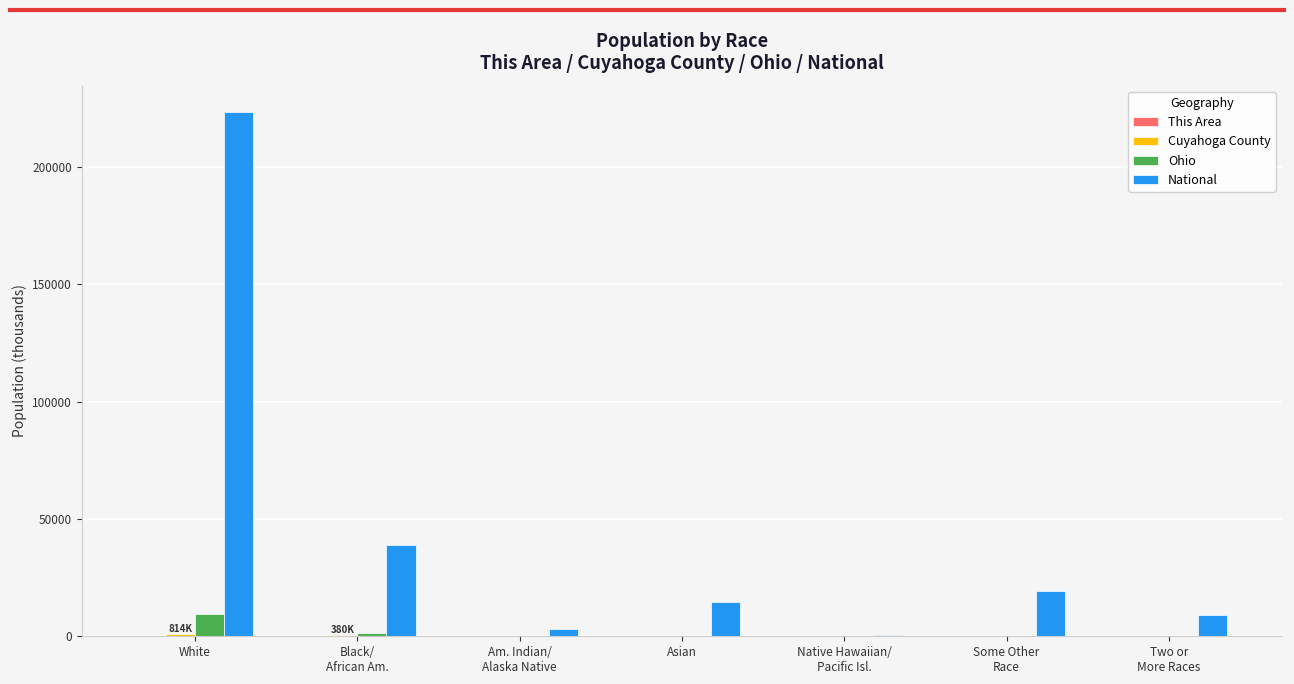

Does the chart contain stacked bars?

No